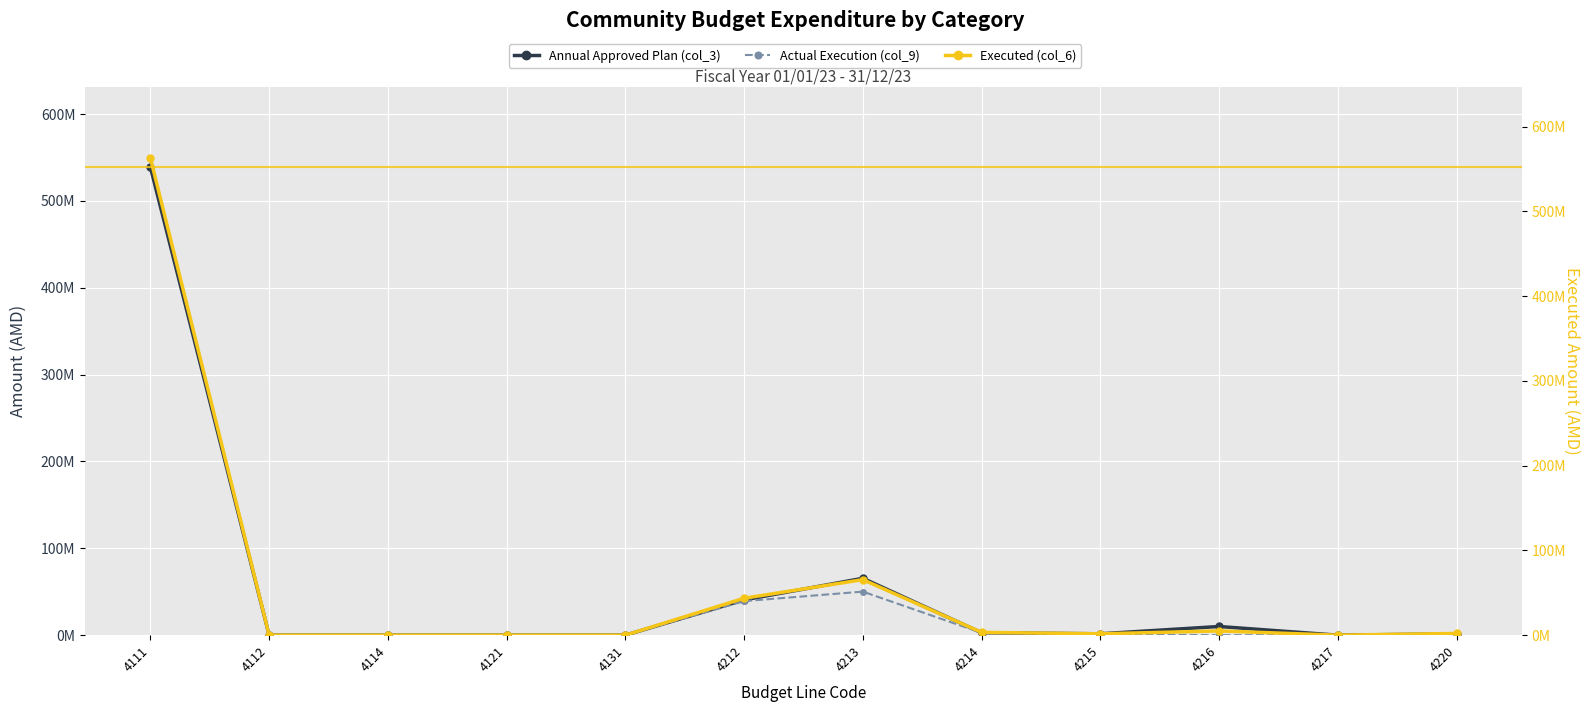

What are all the series names shown in the legend?

Annual Approved Plan (col_3), Actual Execution (col_9), Executed (col_6)